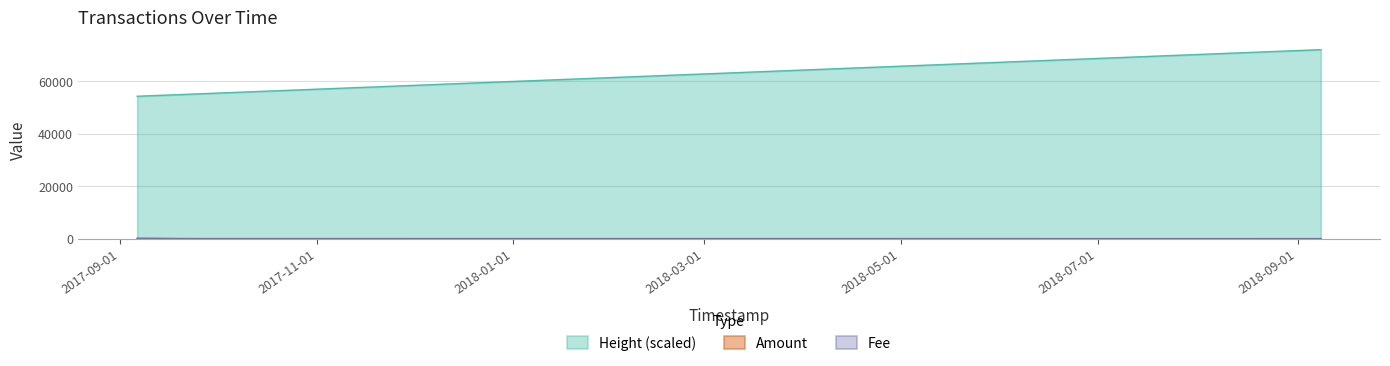

Where is Height (scaled) nearest to the value 63125?

2017-09-24 02:01:36